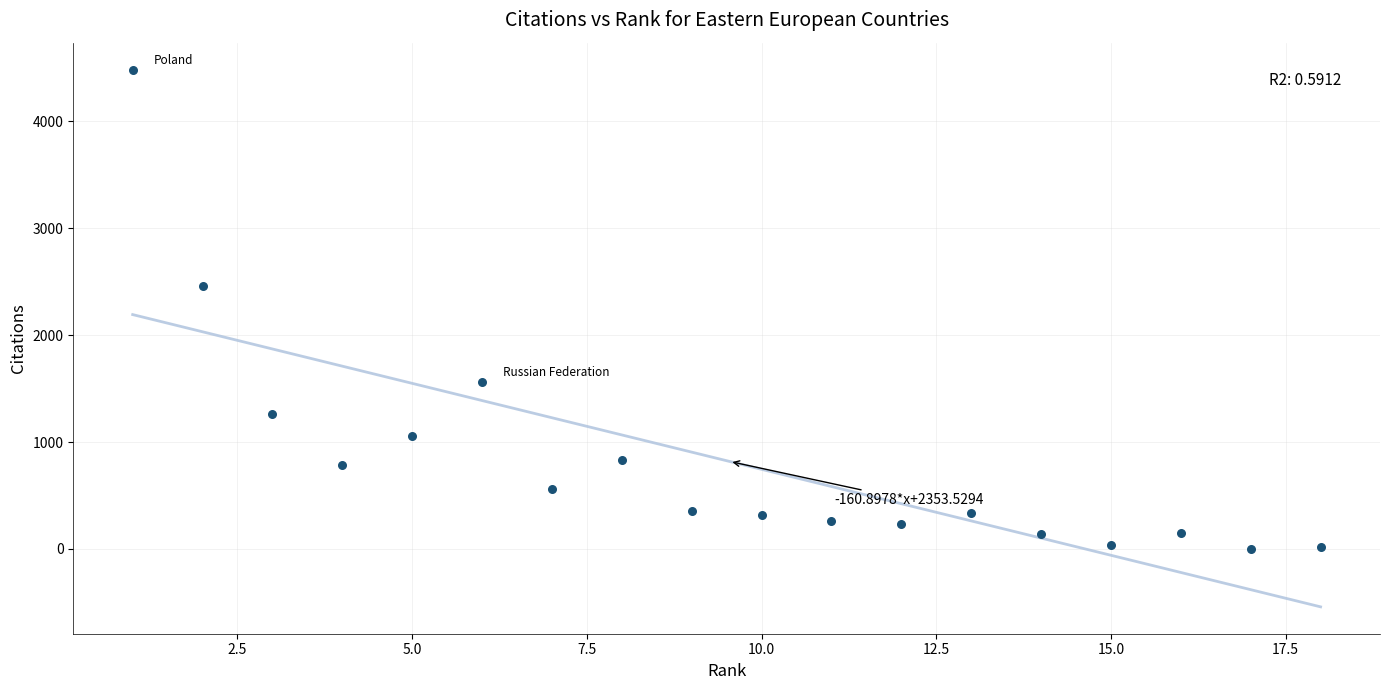

What Y value in the scatter plot is closest to 2243?

2461